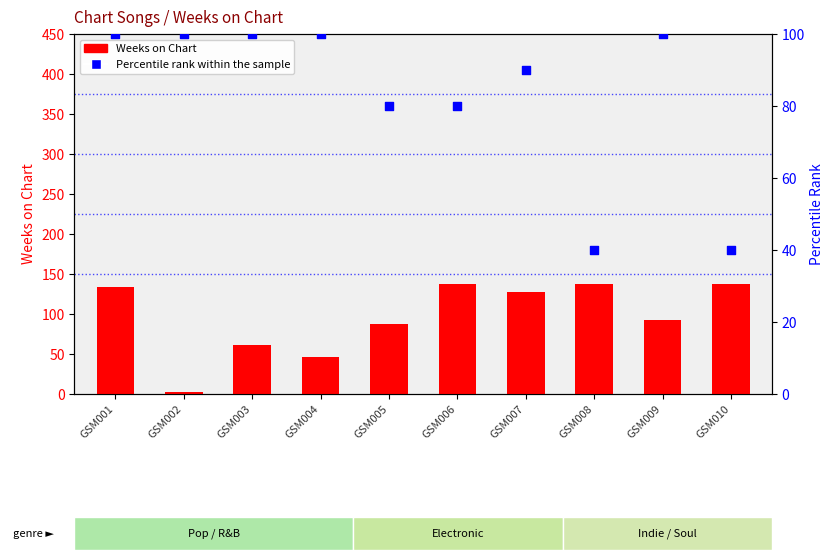

Is the value of Weeks on Chart at GSM007 greater than the value of Percentile rank within the sample at GSM003?

Yes